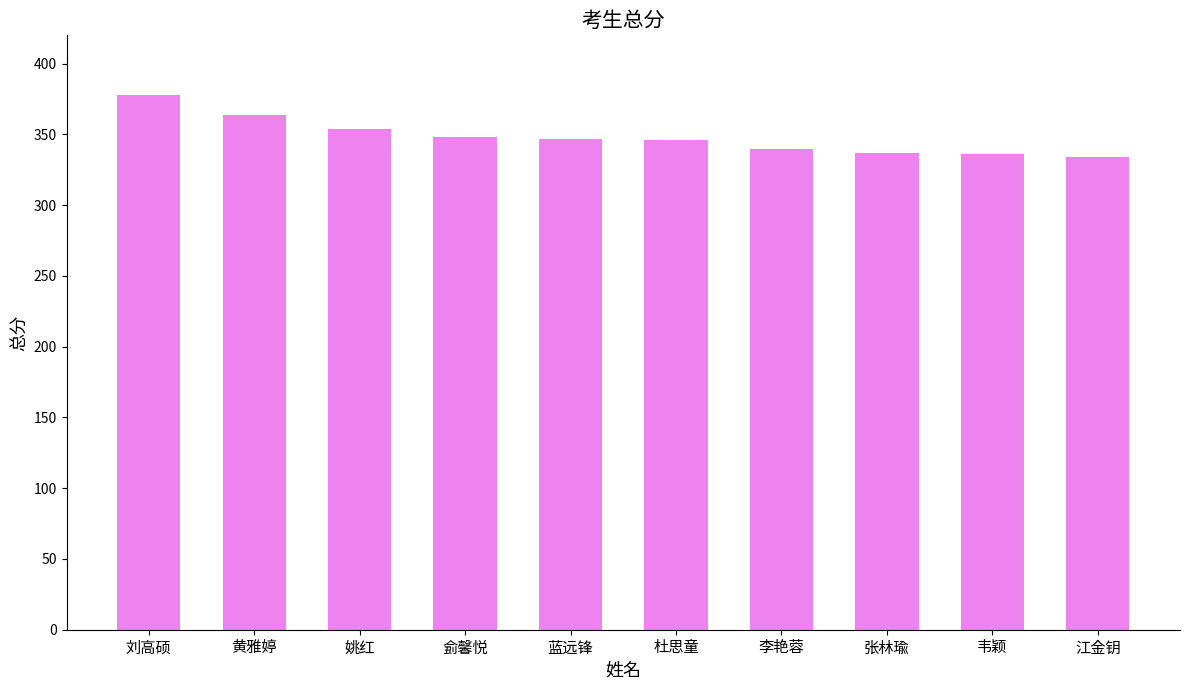

Between 刘高硕 and 杜思童, which is larger?

刘高硕